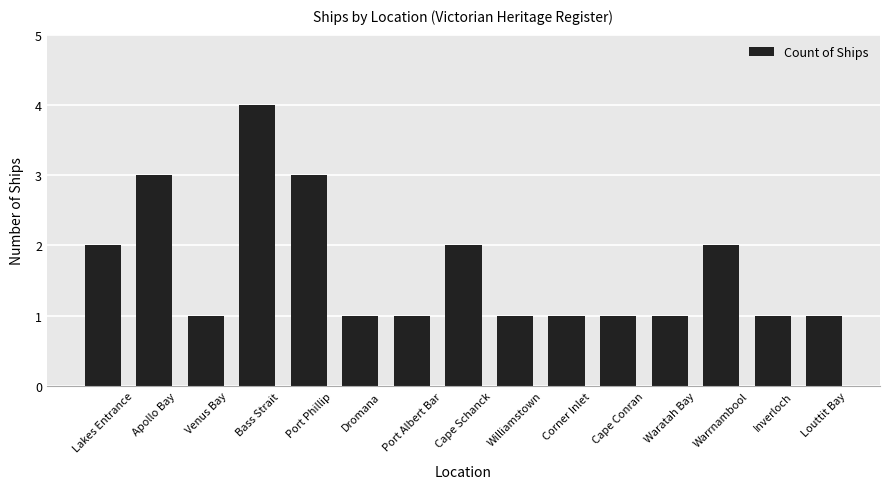

What is the maximum value shown in the chart?

4